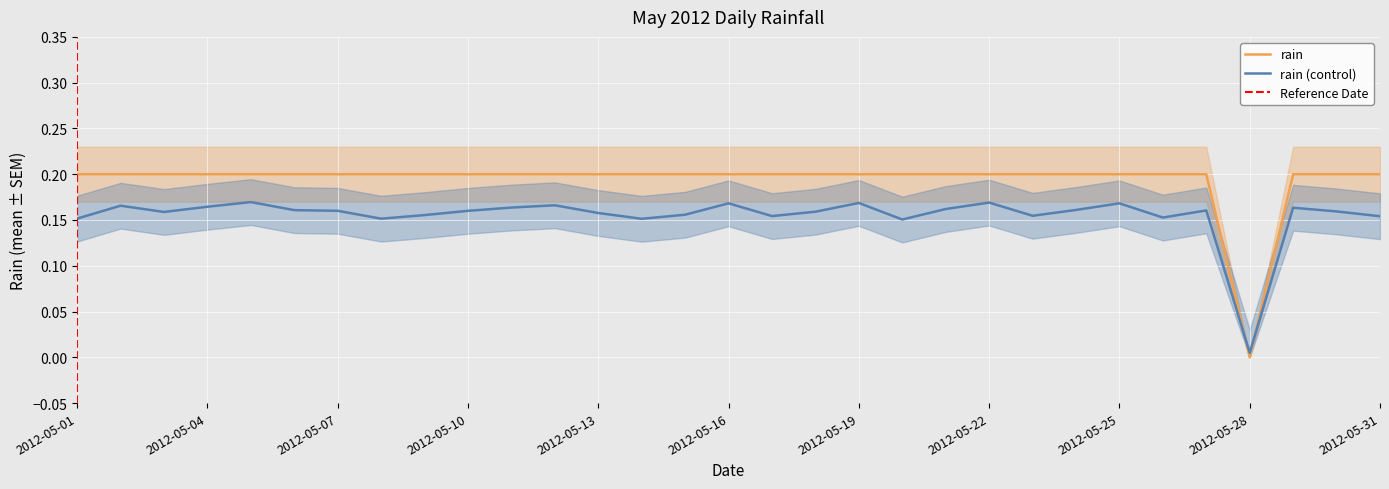

What is the sum of the values at 2012-05-09 and 2012-05-25?

0.4